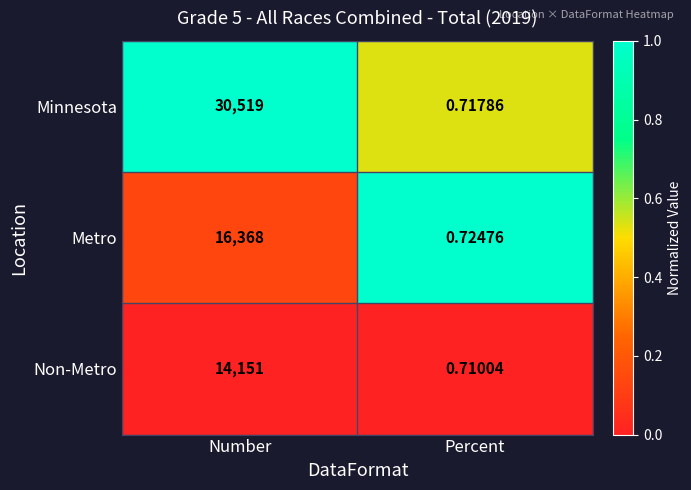

What is the maximum value shown in the chart?

30519.0